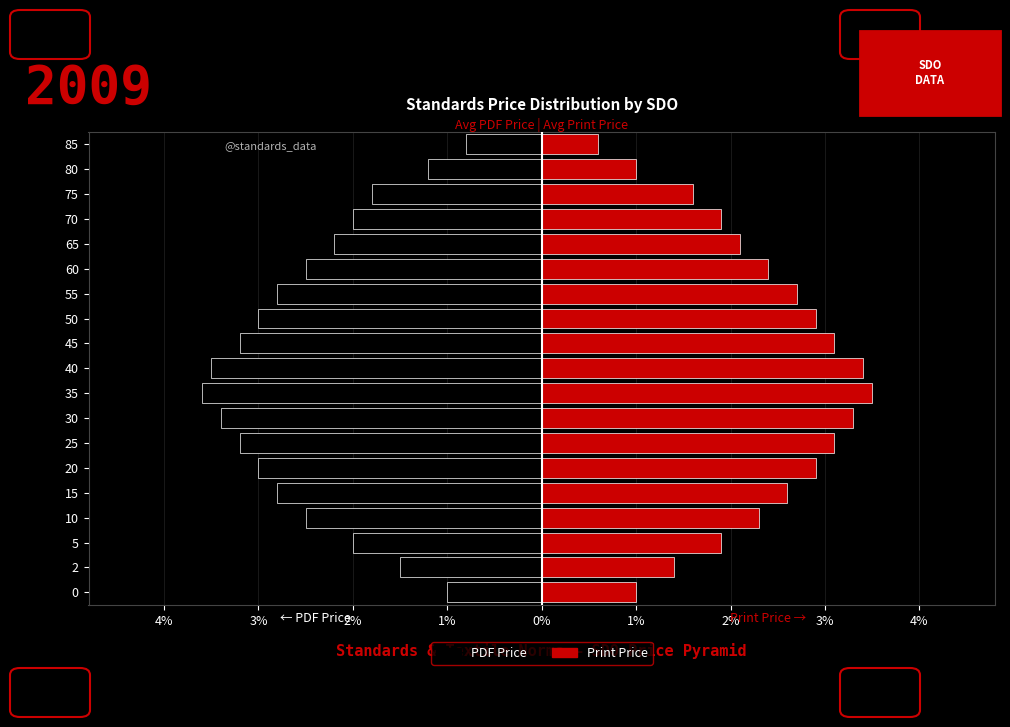

Rank the series at 70 from lowest to highest value.

PDF Price, Print Price